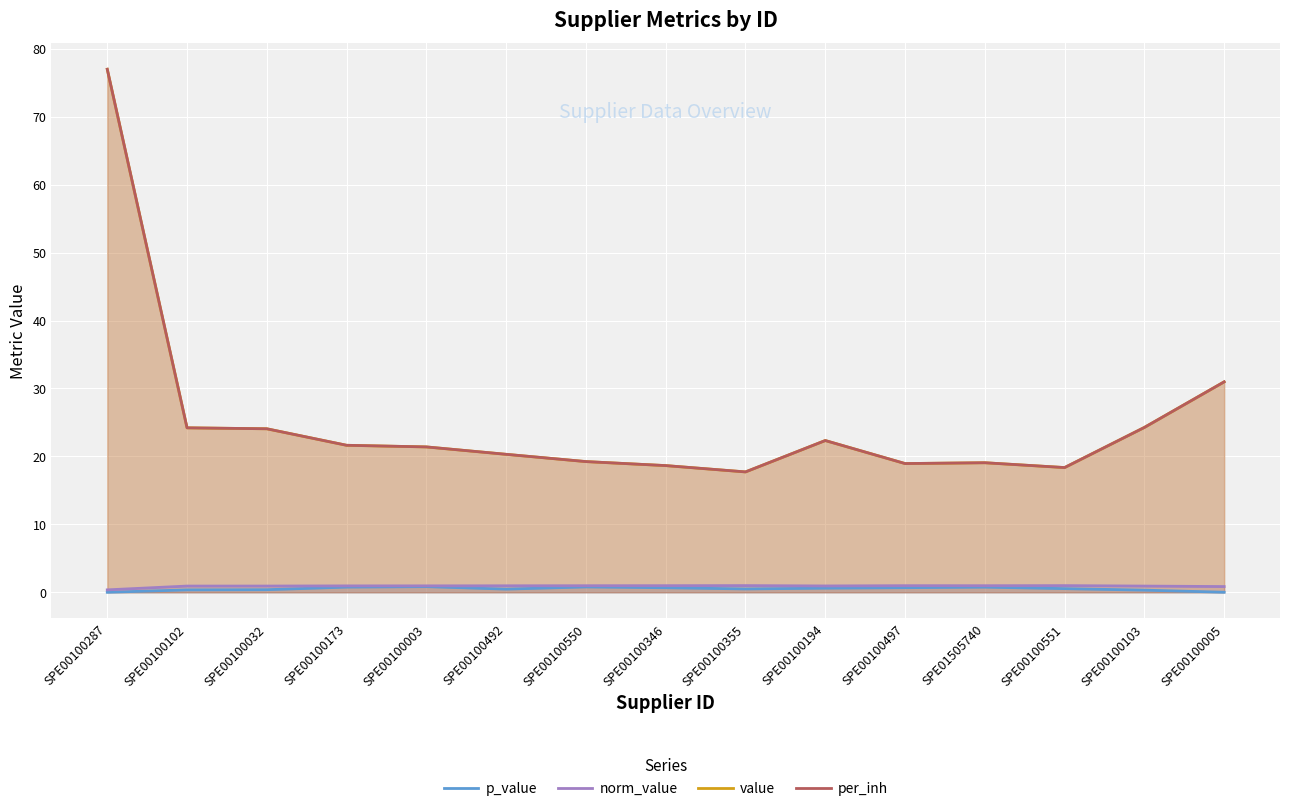

What value does the p_value series have at SPE00100346?

0.7